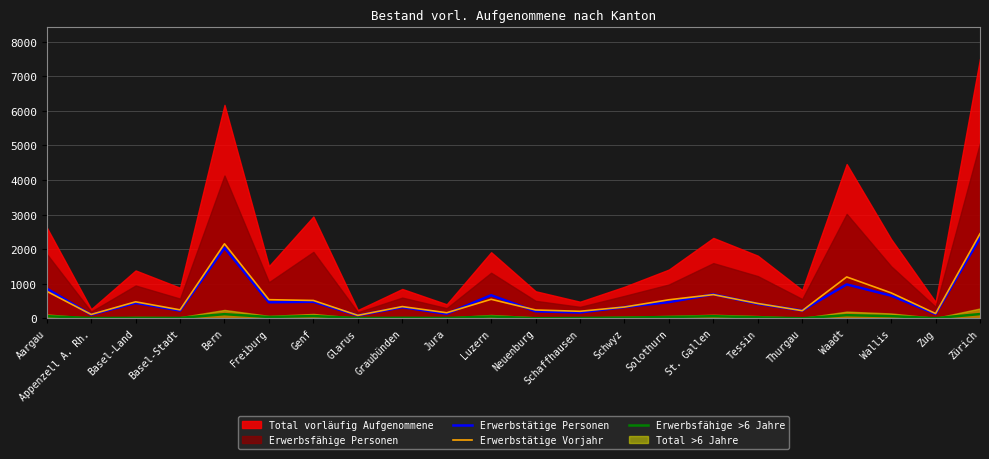

At which label does Erwerbstätige Personen reach its peak?

Zürich